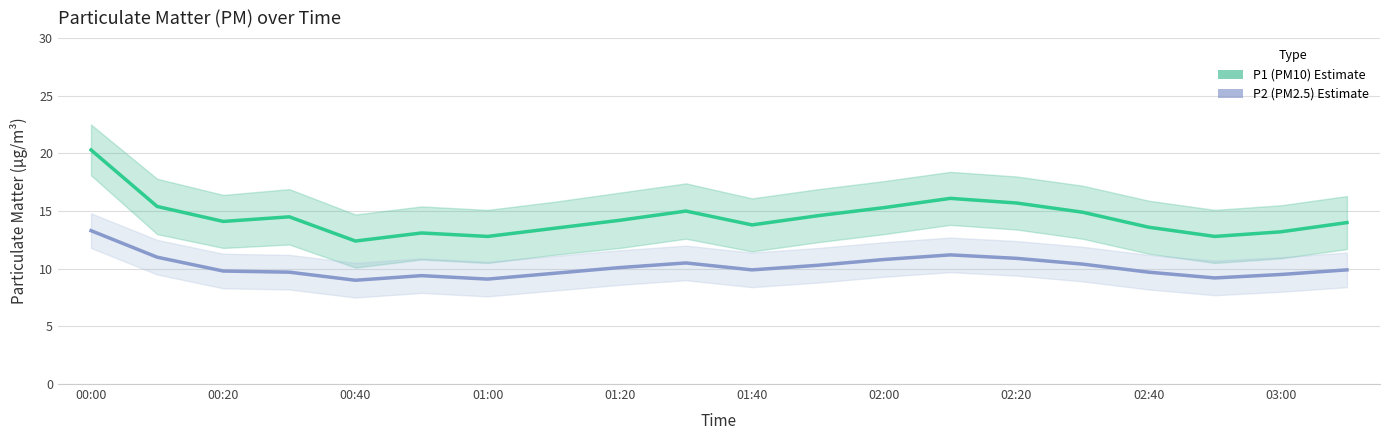

True or false: P2 (PM2.5) and P1 (PM10) cross at least once.

False